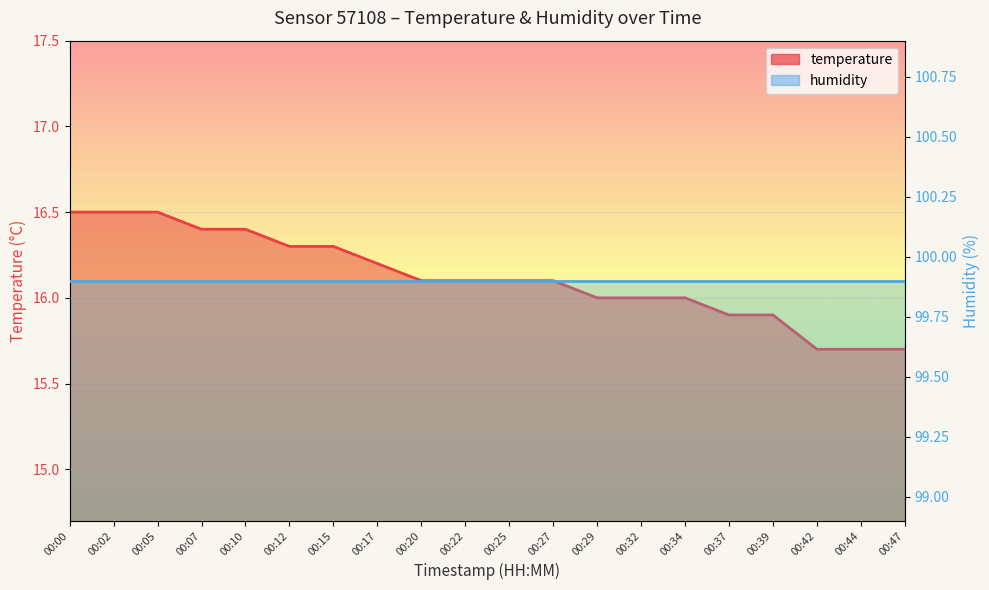

The chart shows a value of 26.2 at 00:47. True or false?

False